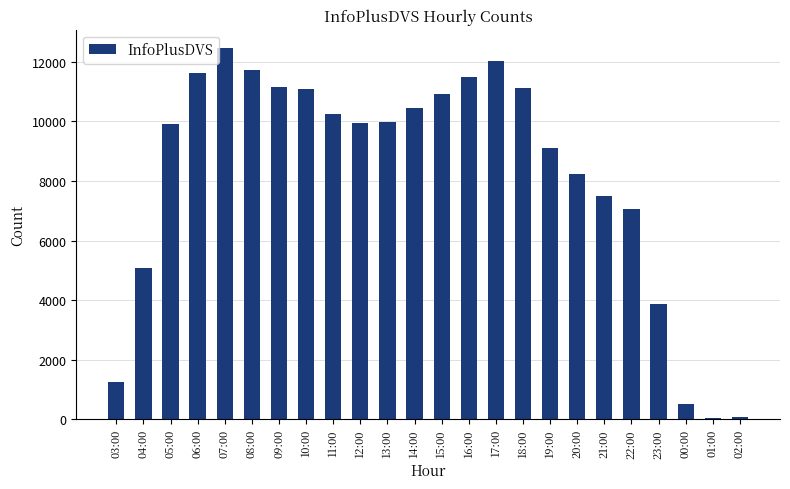

What is the maximum value shown in the chart?

12452